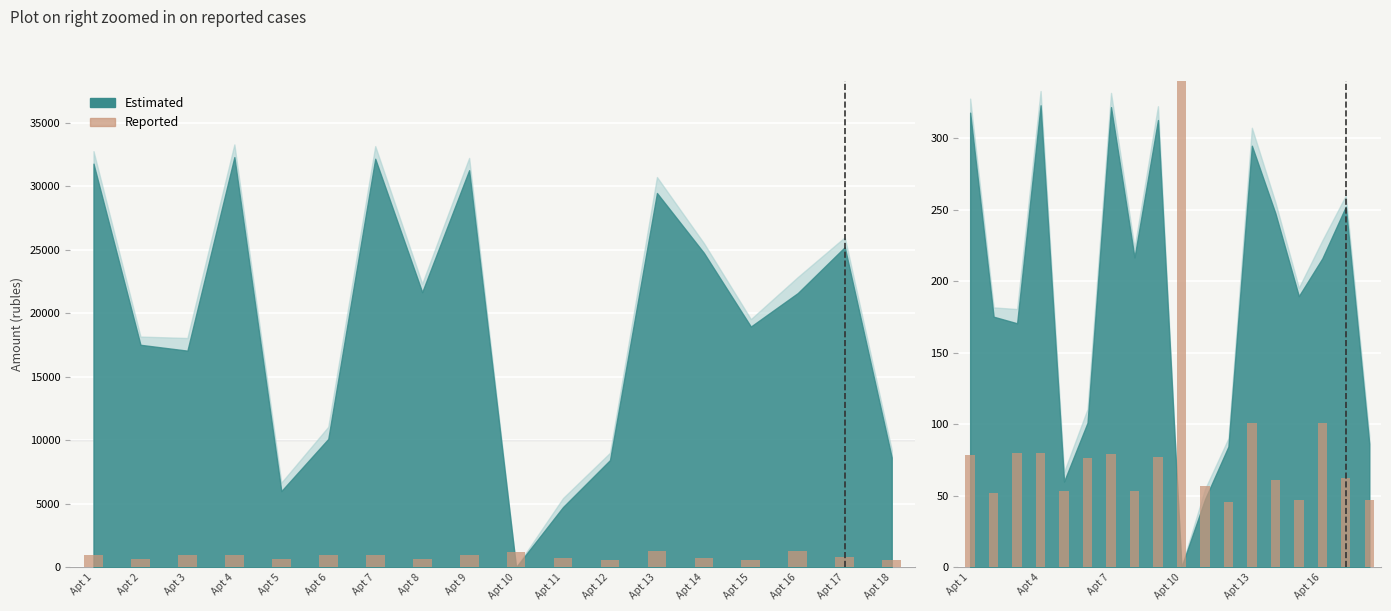

Reading left to right, extract all data points from this chart.

Apt 1=78.6	Apt 2=52.0	Apt 3=79.7	Apt 4=79.8	Apt 5=53.2	Apt 6=76.3	Apt 7=79.5	Apt 8=53.5	Apt 9=77.3	Apt 10=1349.5	Apt 11=56.6	Apt 12=45.9	Apt 13=100.6	Apt 14=61.2	Apt 15=46.9	Apt 16=100.9	Apt 17=62.3	Apt 18=47.0